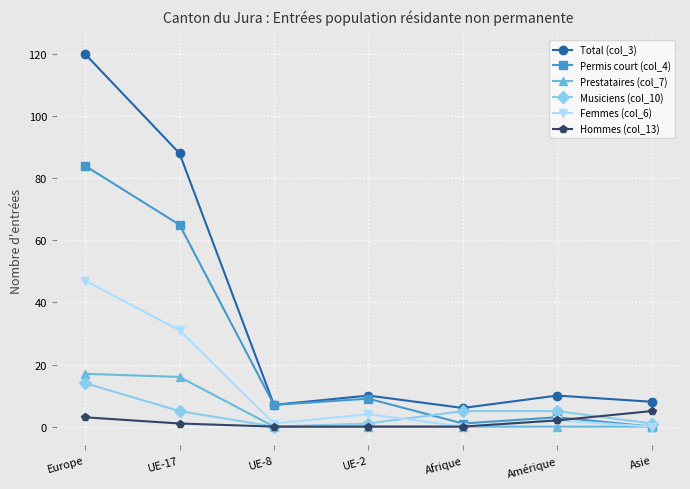

What is the label of the 7th point from the left?

Asie